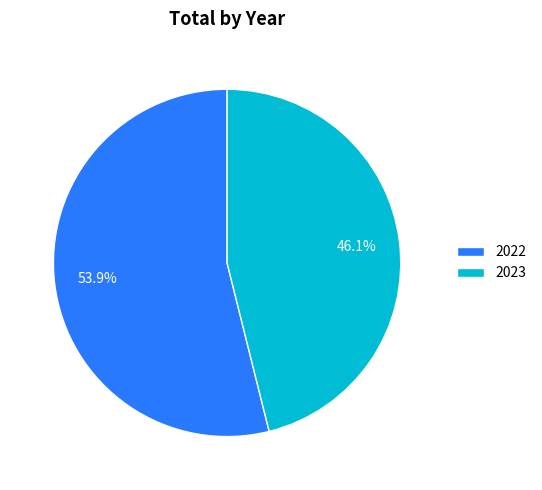

How many slices are in this pie chart?

2